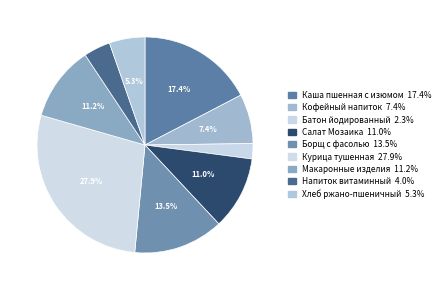

Rank the categories by value from highest to lowest.

Курица тушенная, Каша пшенная с изюмом, Борщ с фасолью, Макаронные изделия, Салат Мозаика, Кофейный напиток, Хлеб ржано-пшеничный, Напиток витаминный, Батон йодированный